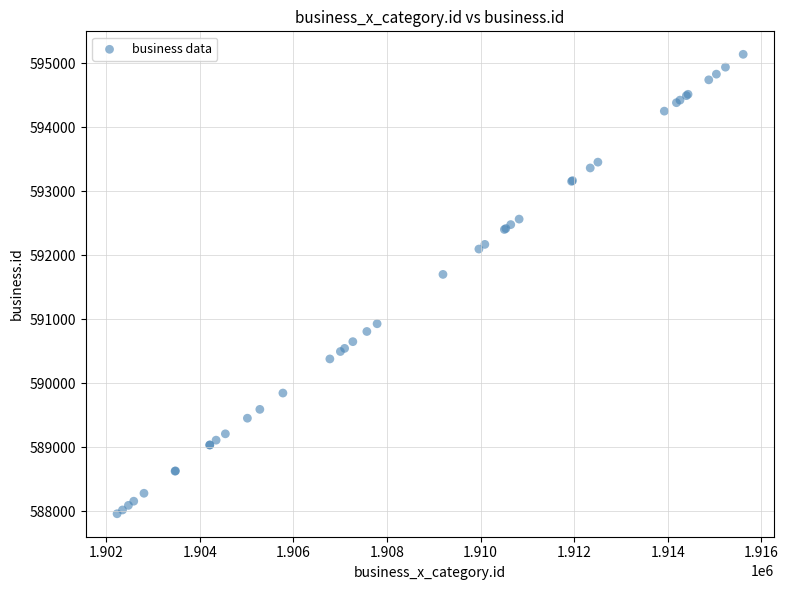

What Y value in the scatter plot is closest to 591553?

591704